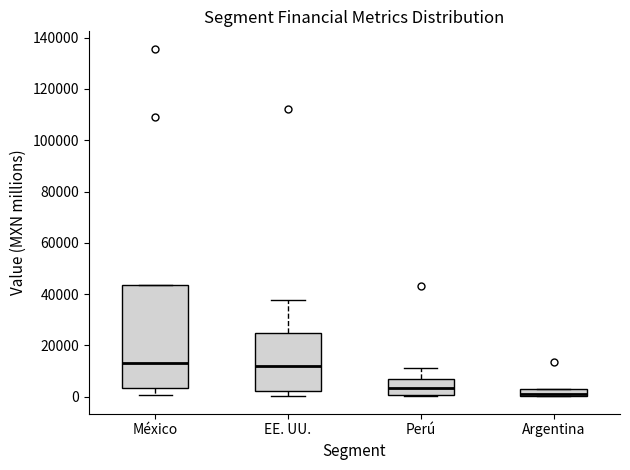

Which box is the tallest, from its lower edge to its upper edge?

México